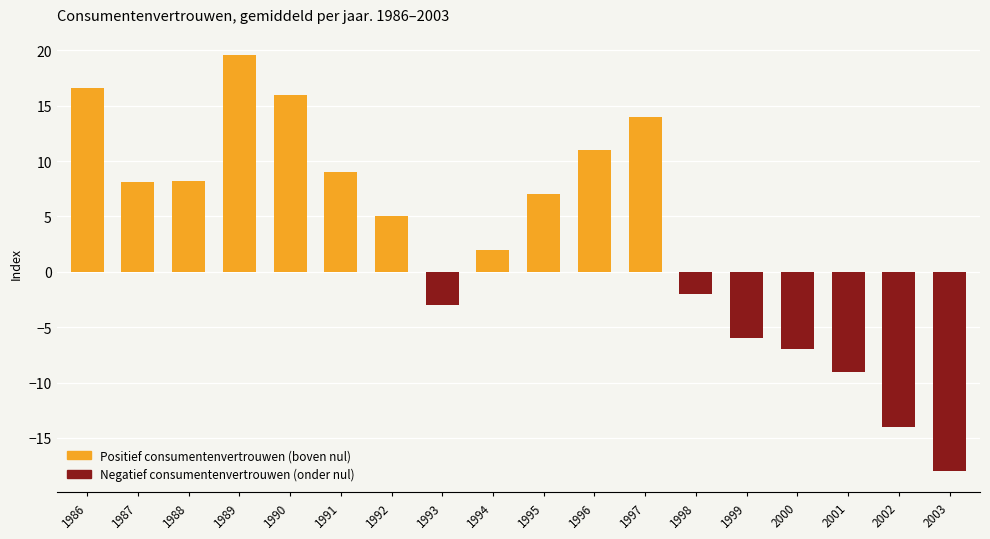

Which series has the largest total across all categories?

Boven nul (positief vertrouwen)